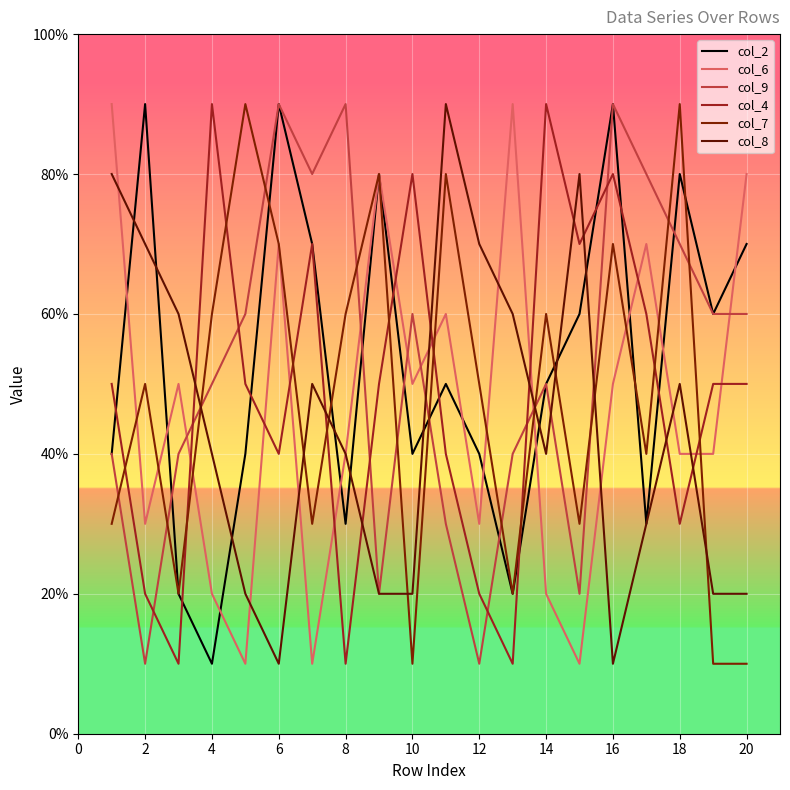

Which category has the lowest value across all series?

4